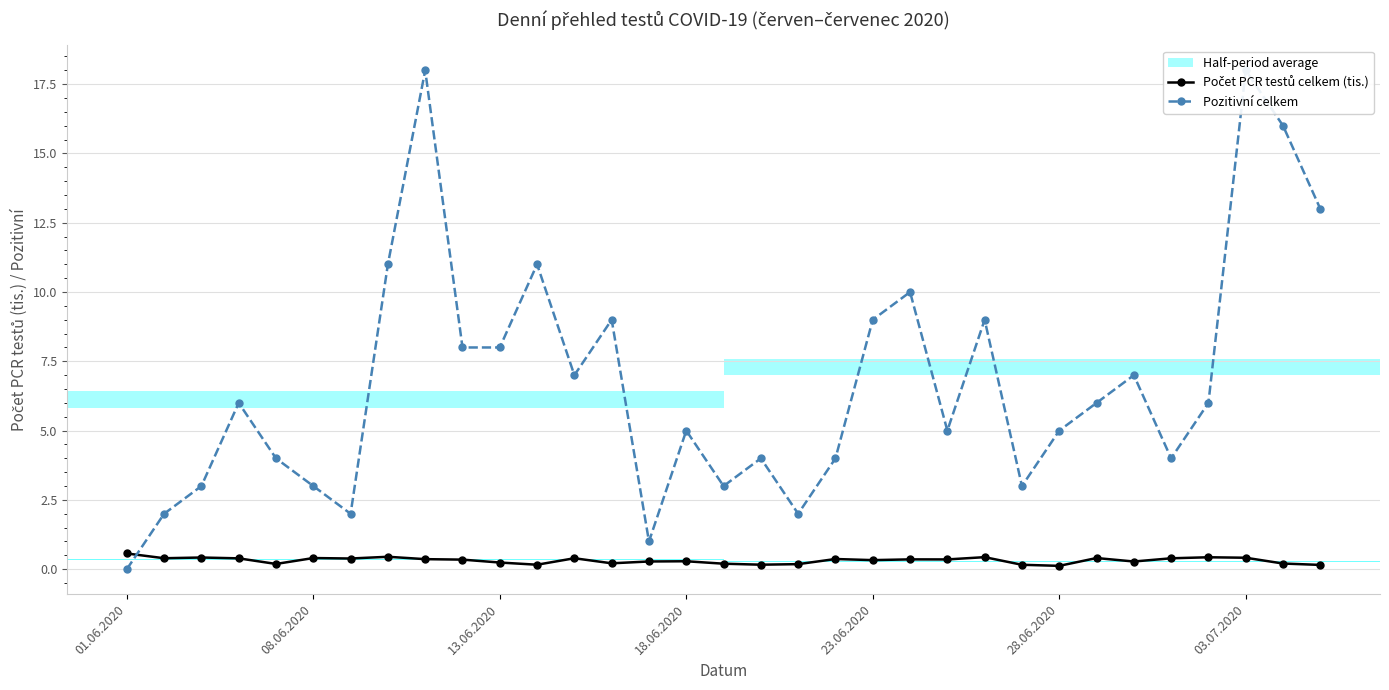

Is this an area chart (filled region under the line)?

No